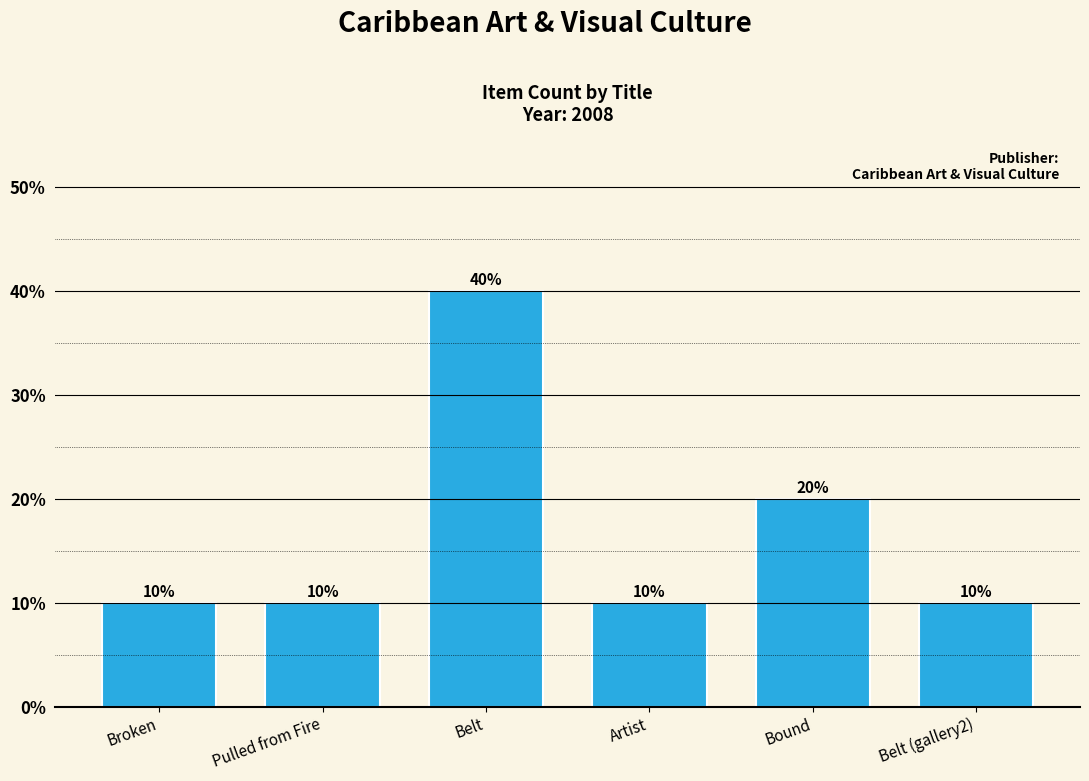

Does the chart contain stacked bars?

No